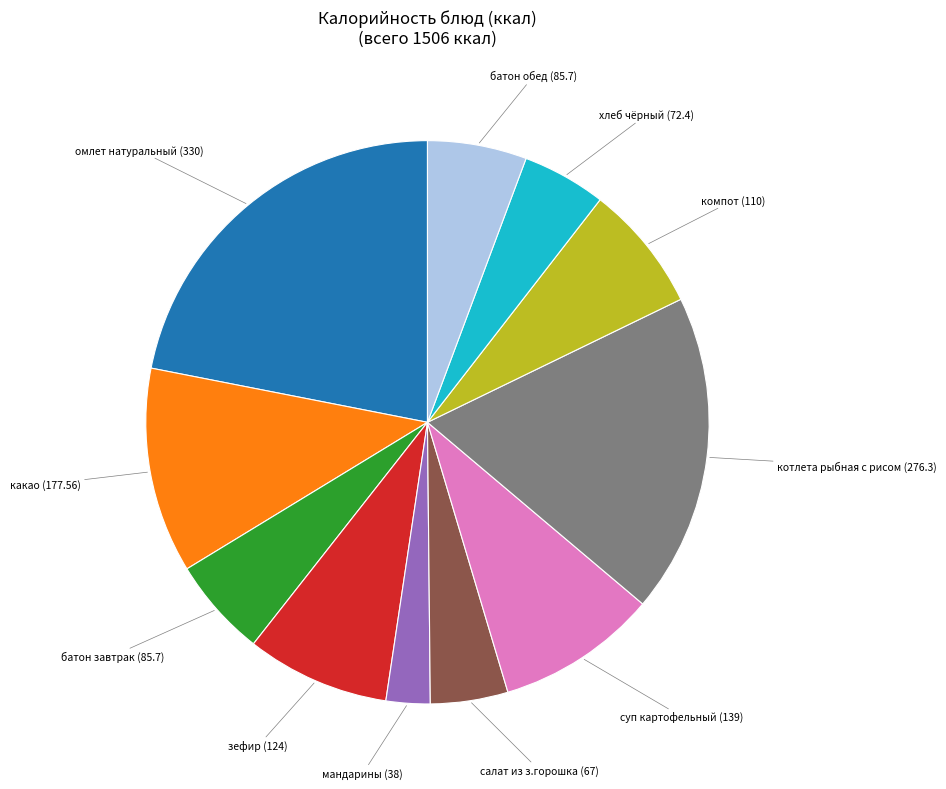

Which slice is the largest?

омлет натуральный (330)